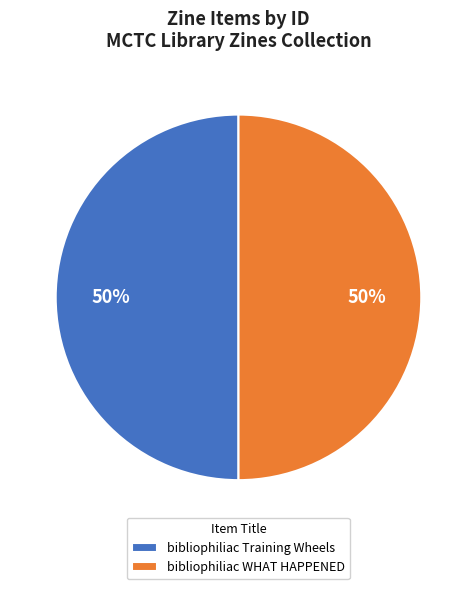

What is the ratio of the value at bibliophiliac WHAT HAPPENED to the value at bibliophiliac Training Wheels?

1.0